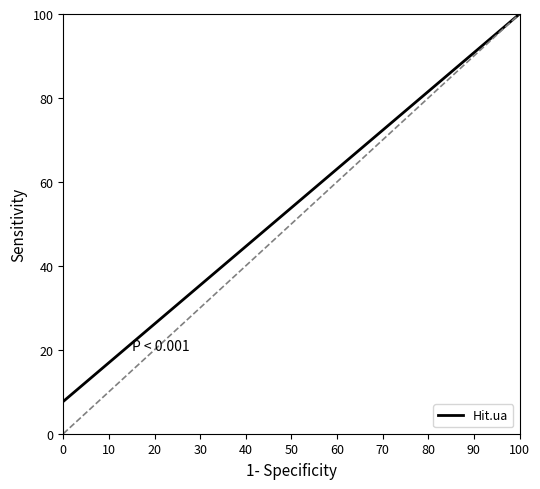

Is it true that Hit.ua equals 11.3 at 0?

False